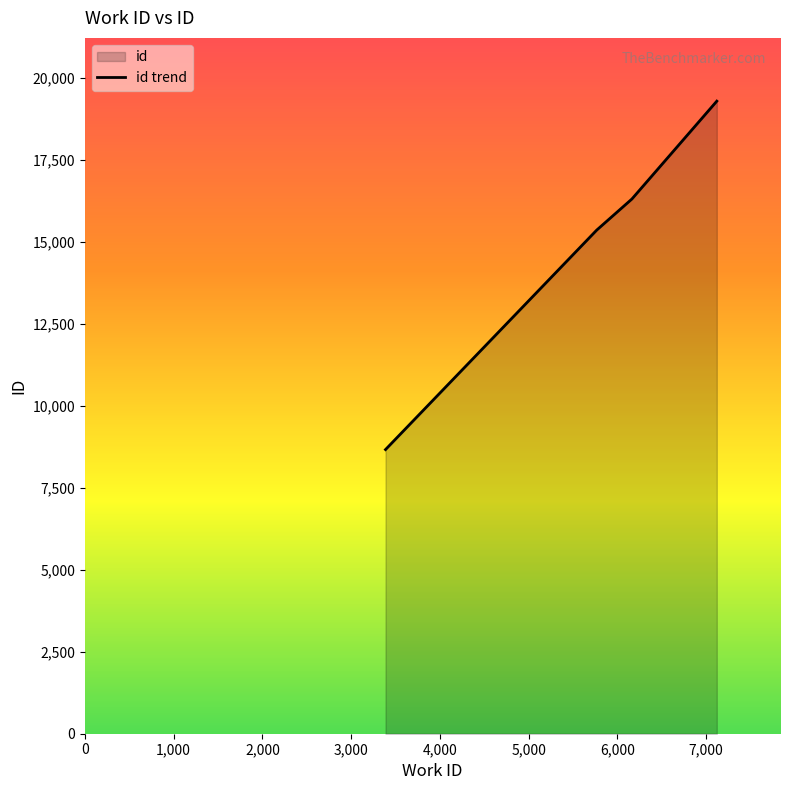

At which label does the data first exceed 16311?

7120